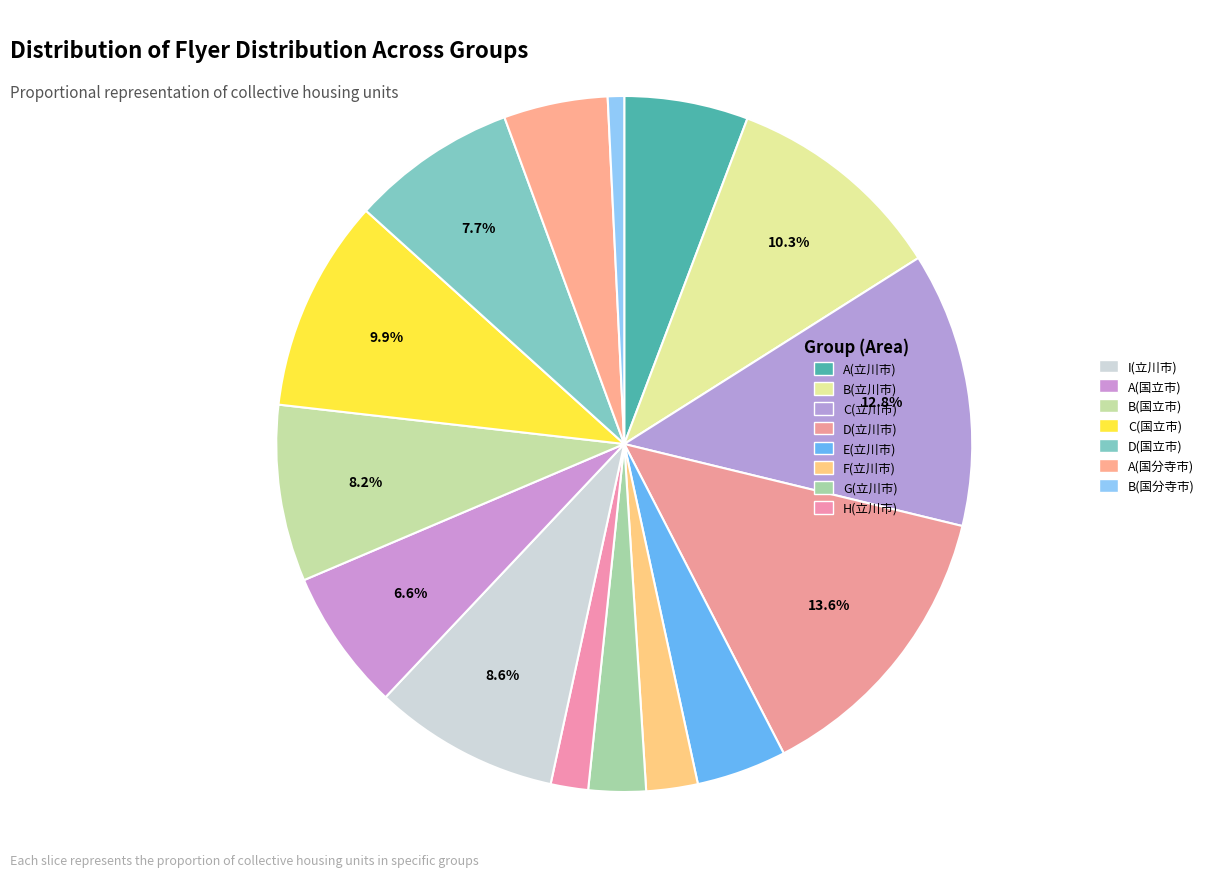

To the nearest percent, what is the combined percentage of D(国立市) and A(国分寺市)?

13%